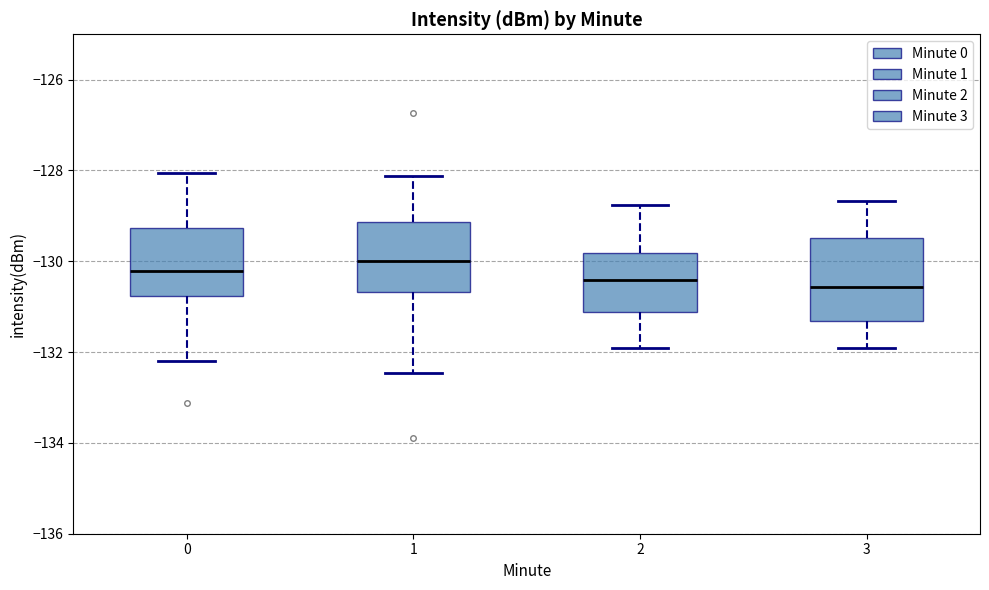

Where is the upper edge of the box at x = 2 on the y-axis? The values are not printed on the chart, so give them approximately, as read against the axis.

-129.8